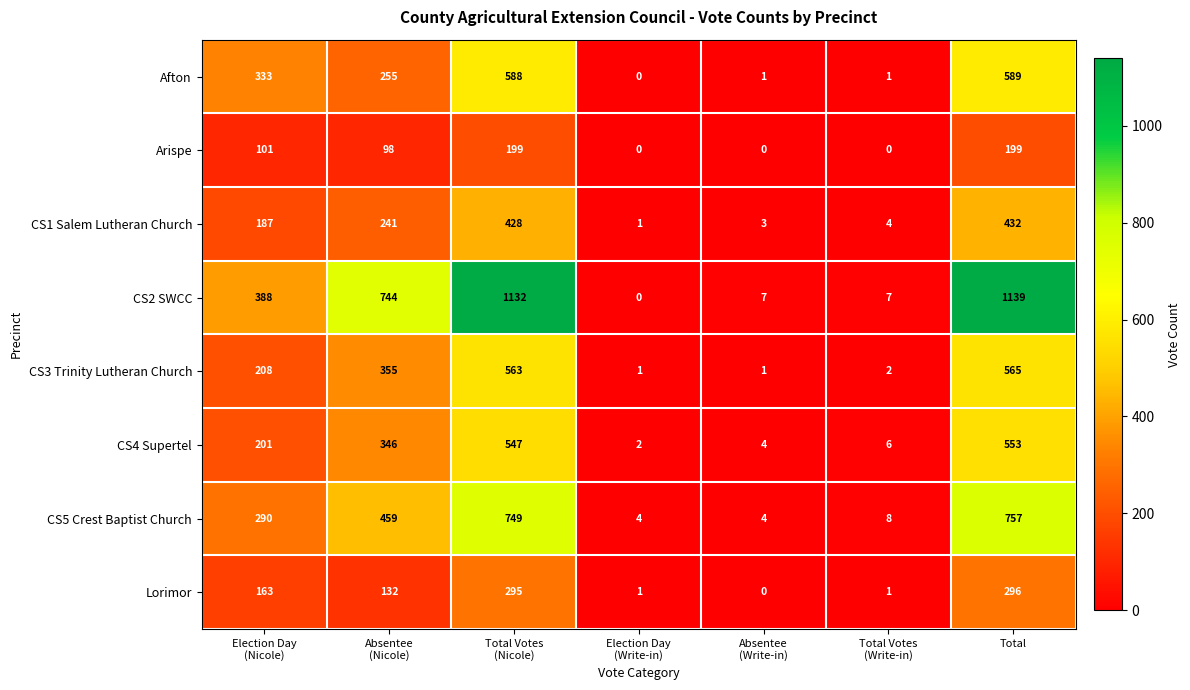

How many series are shown in this chart?

8